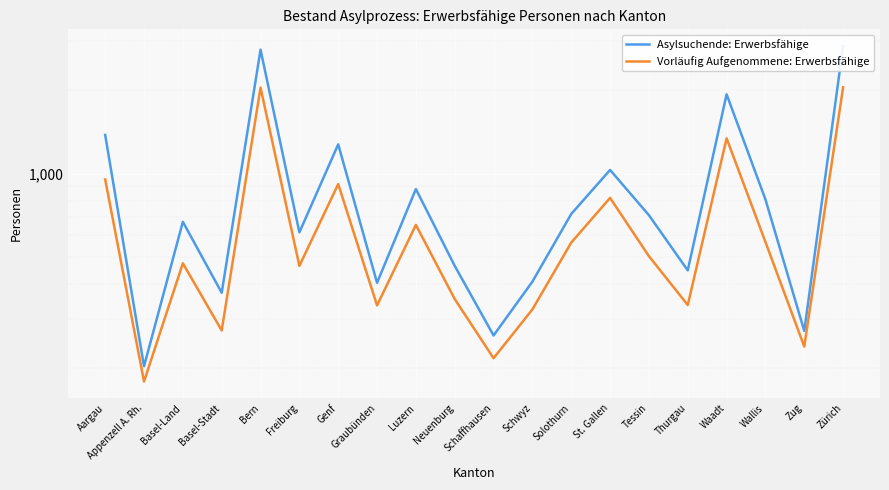

How many lines are shown in the chart?

2